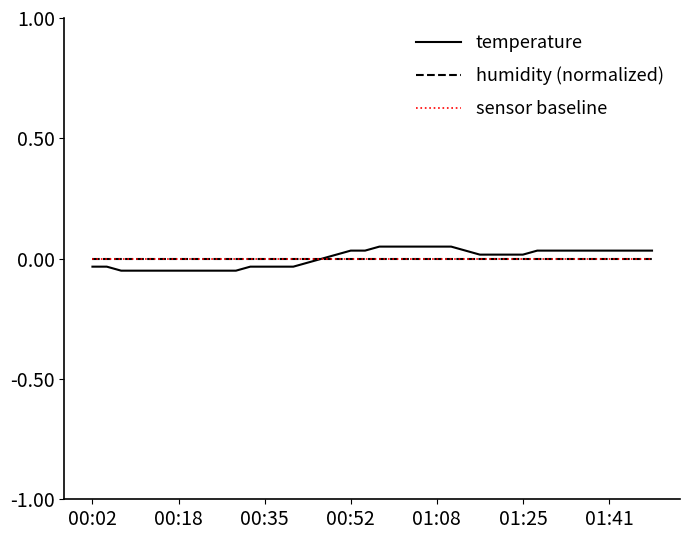

True or false: sensor baseline and temperature intersect in this chart.

False